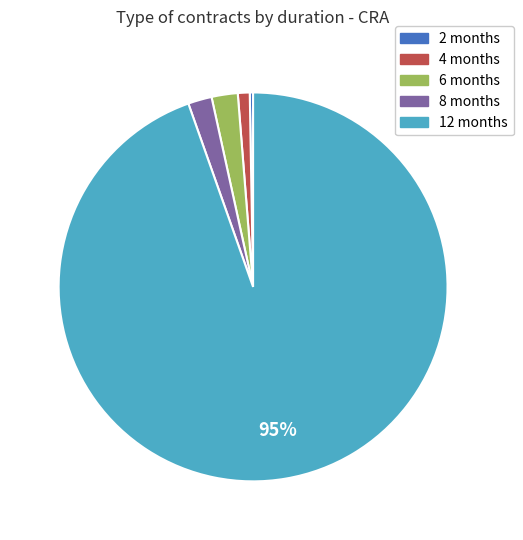

Is the sum of 8 months and 4 months greater than half?

No